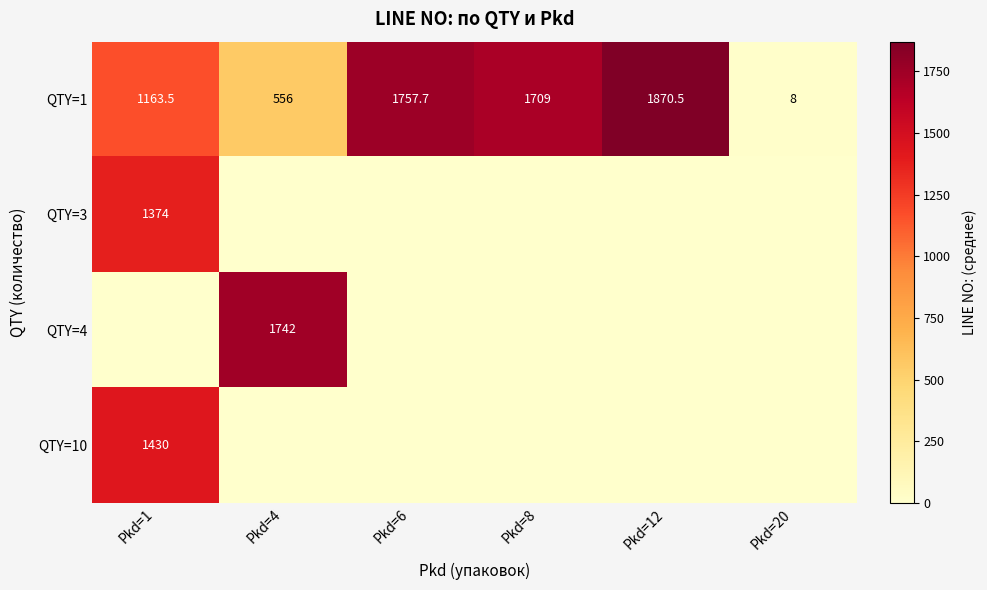

What is the highest value of the QTY=1 series?

1870.5